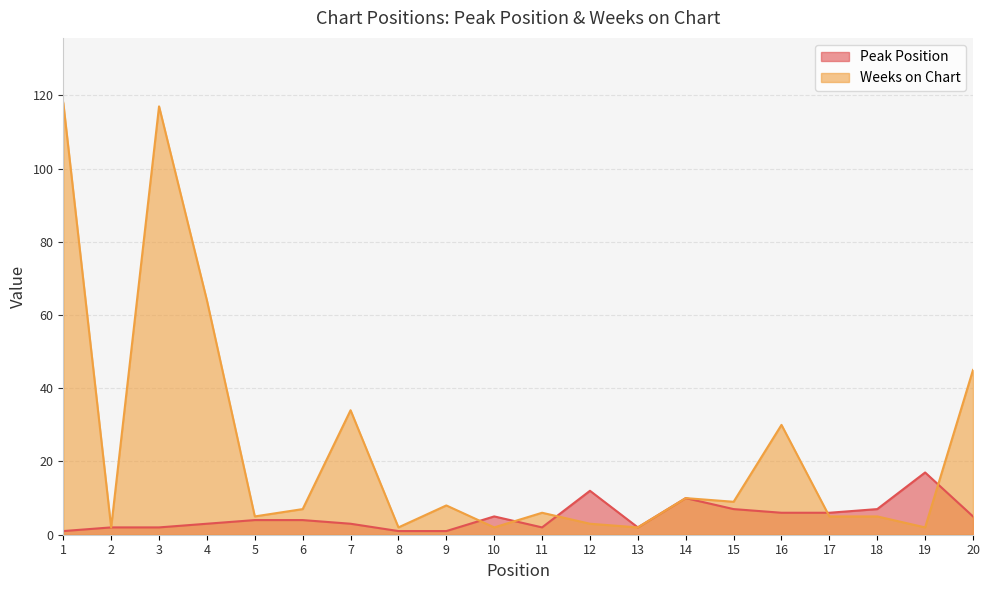

What is the total value across all series at 5?

9